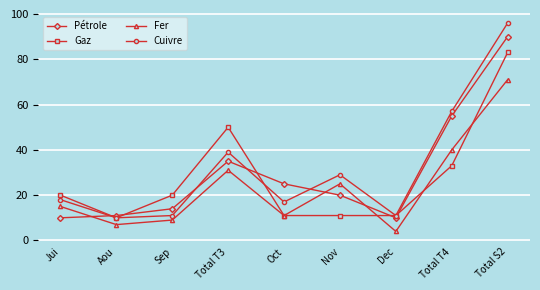

How many lines are shown in the chart?

4